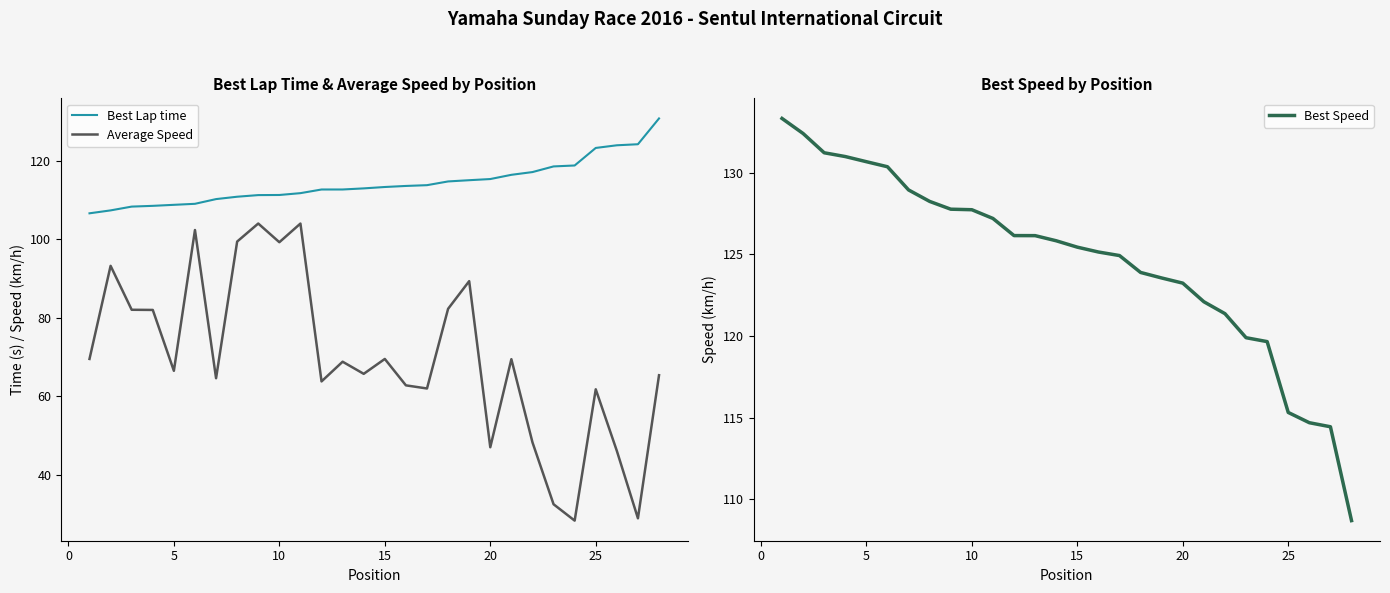

Rank the series by their average value, from highest to lowest.

Best Speed, Best Lap time, Average Speed